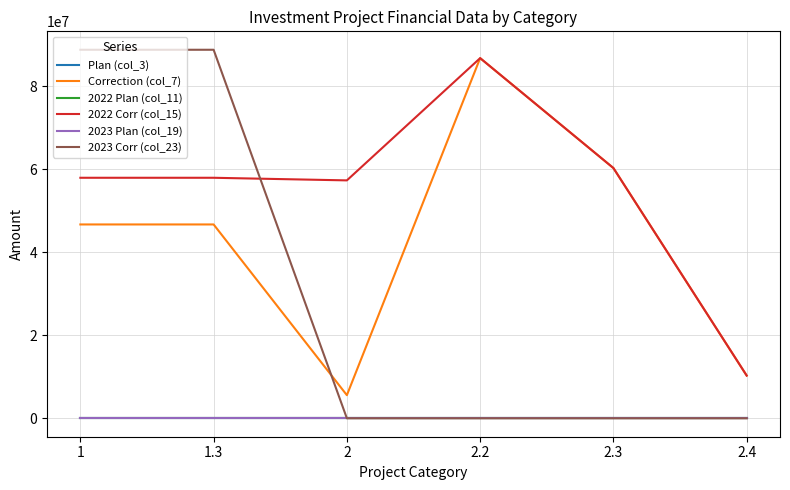

What is the greatest value displayed?

88757564